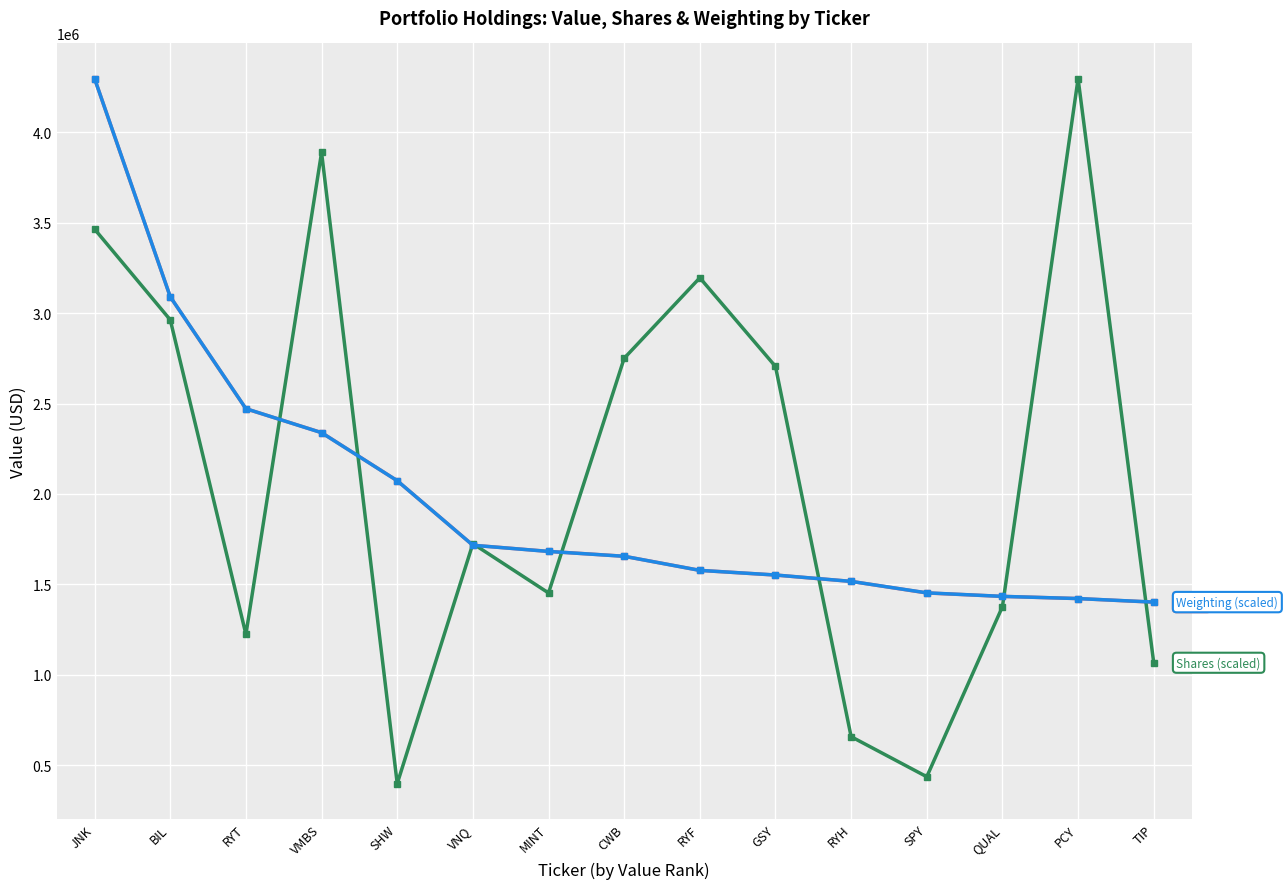

At which category is the sum across all series the highest?

JNK